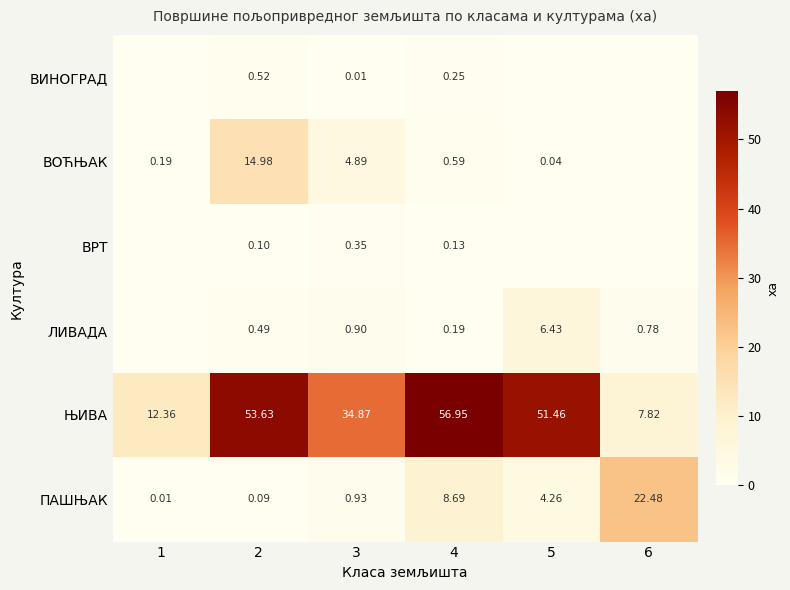

Rank the series at 2 from lowest to highest value.

ПАШЊАК, ВРТ, ЛИВАДА, ВИНОГРАД, ВОЋЊАК, ЊИВА